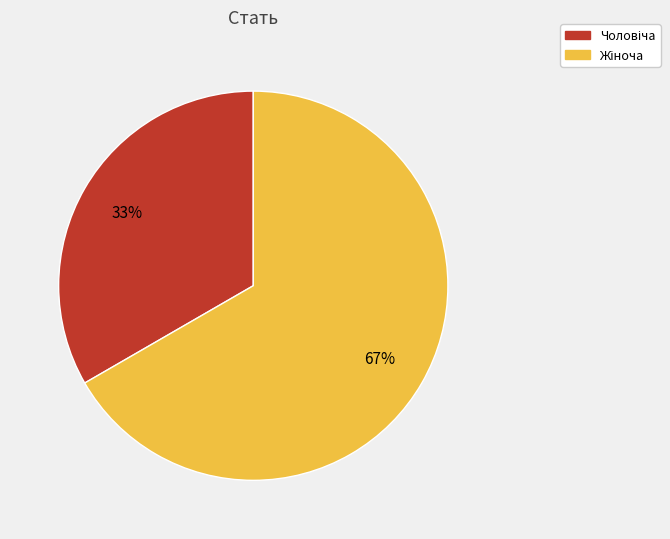

Is there a majority slice in this chart?

Yes